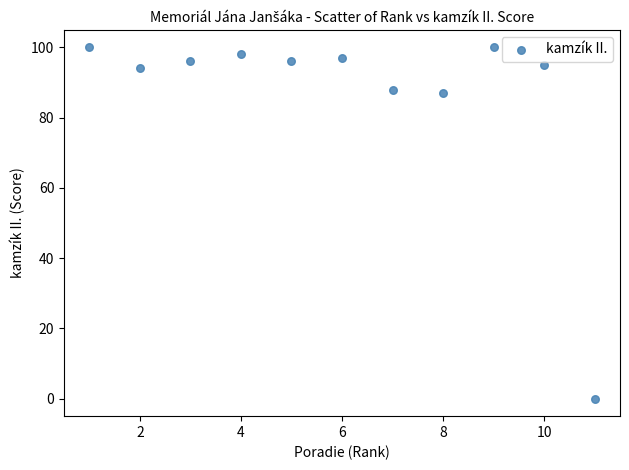

What is the average Y value?

86